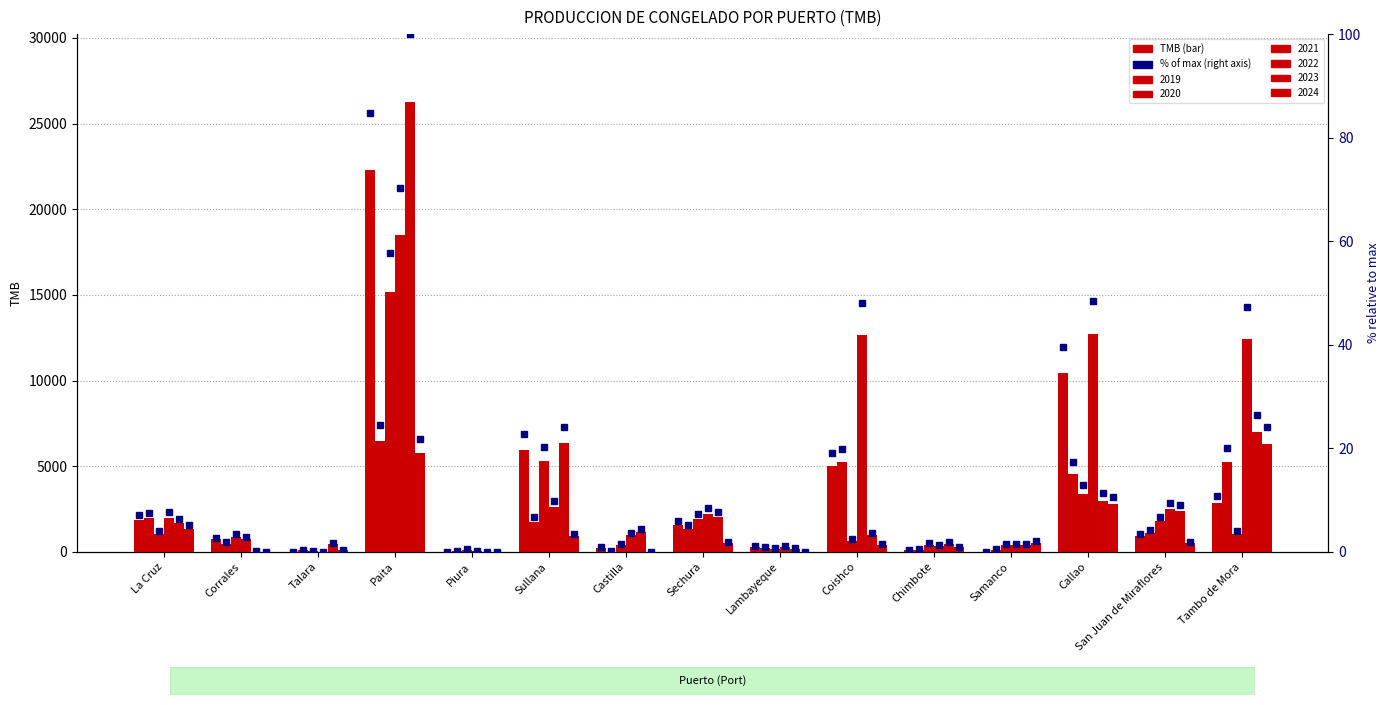

What is the average value of the 2019 % series?

13.2